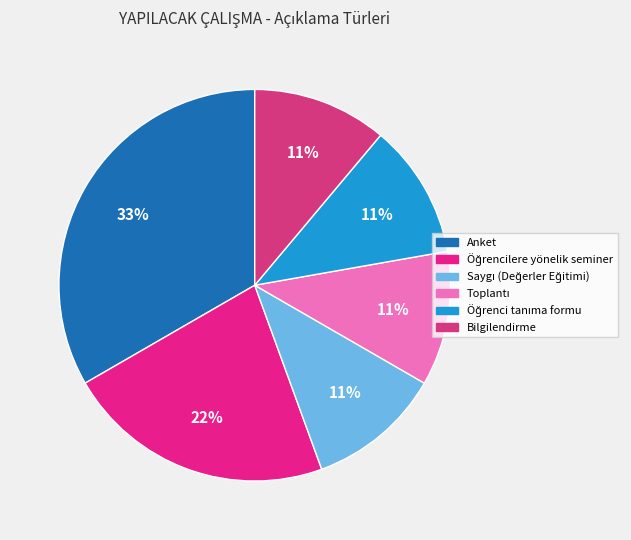

Is there a majority slice in this chart?

No